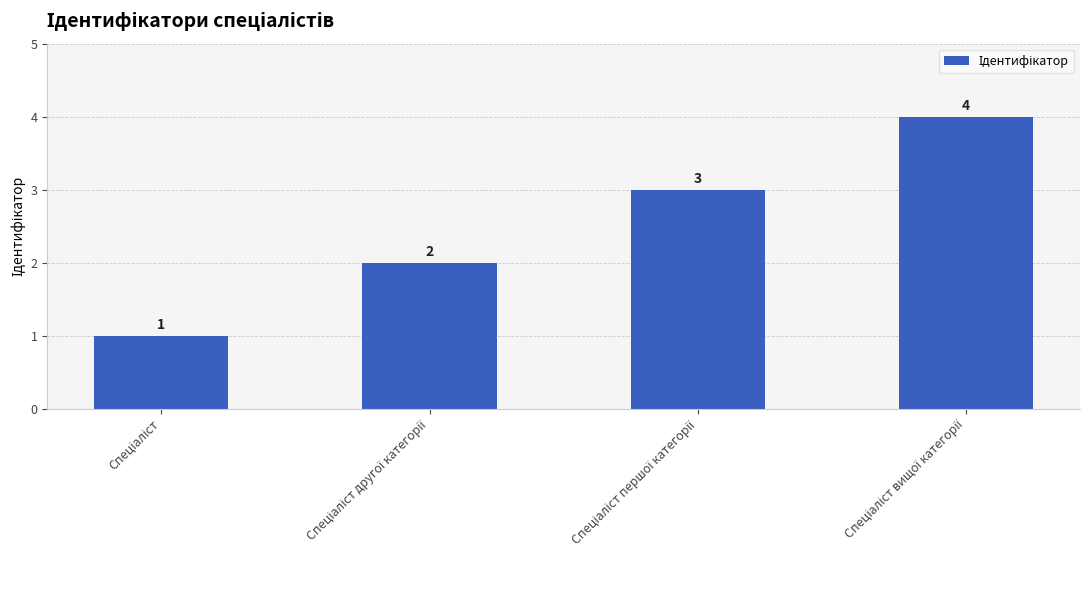

What is the maximum value shown in the chart?

4